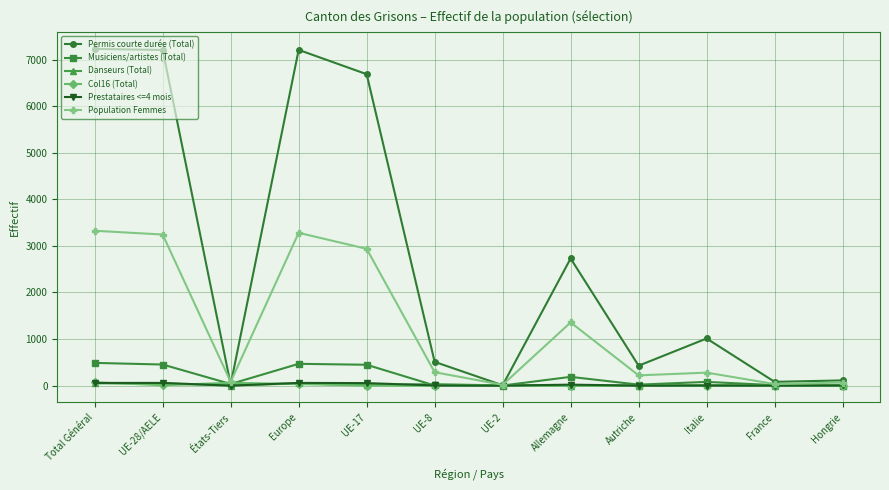

Count the number of data series in this chart.

6